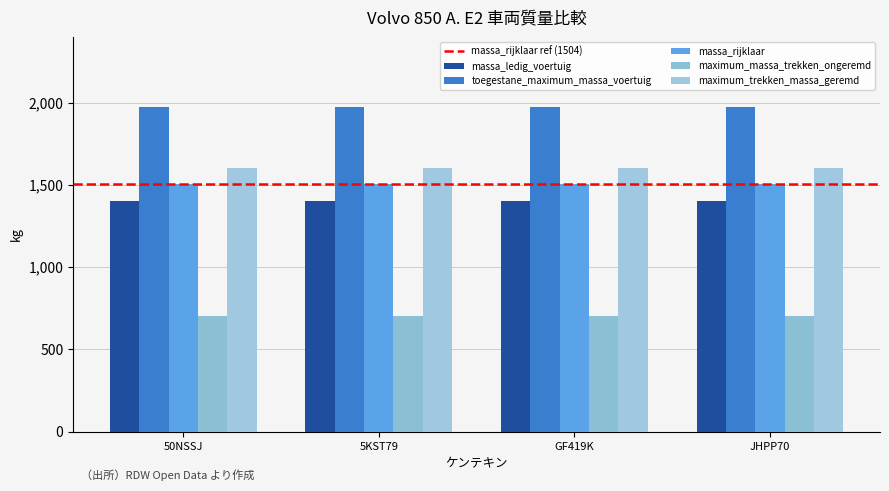

What is the total value across all series at JHPP70?

7180